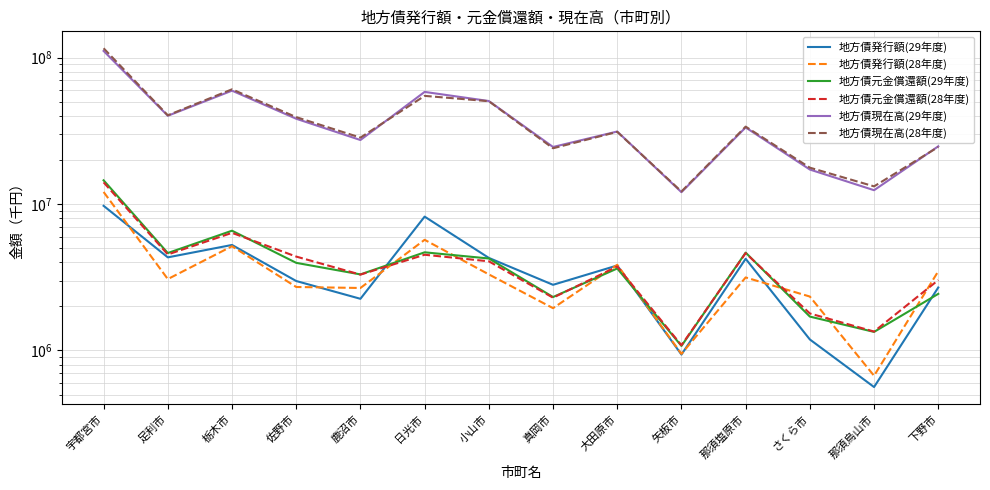

Rank the series by their maximum value, from highest to lowest.

地方債現在高(28年度), 地方債現在高(29年度), 地方債元金償還額(29年度), 地方債元金償還額(28年度), 地方債発行額(28年度), 地方債発行額(29年度)